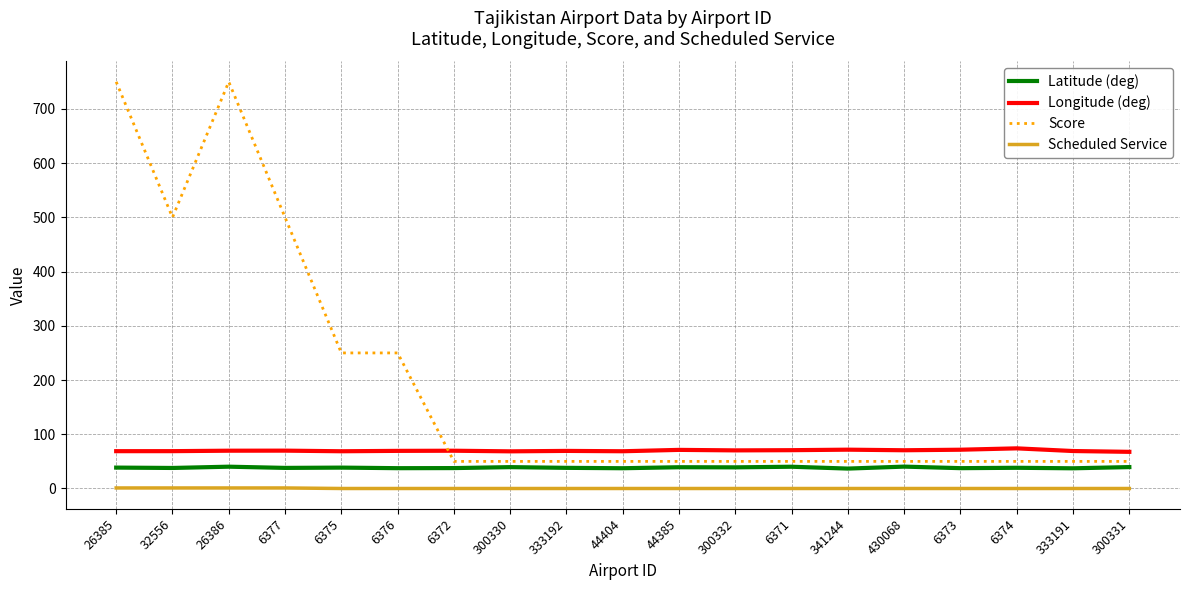

What is the spread (max minus min) of values at 333192?

69.3